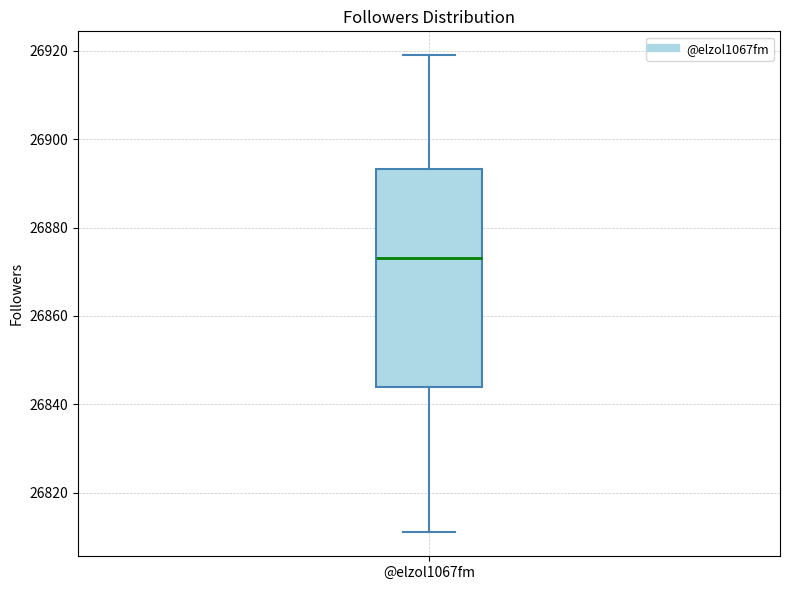

Transcribe this box plot: give where the median line is, the range the box spans, and where the two whiskers end, as read against the y-axis. The values are not printed on the chart, so give them approximately, as read against the axis.

median 26874, box 26844 to 26894, whiskers 26812 to 26920